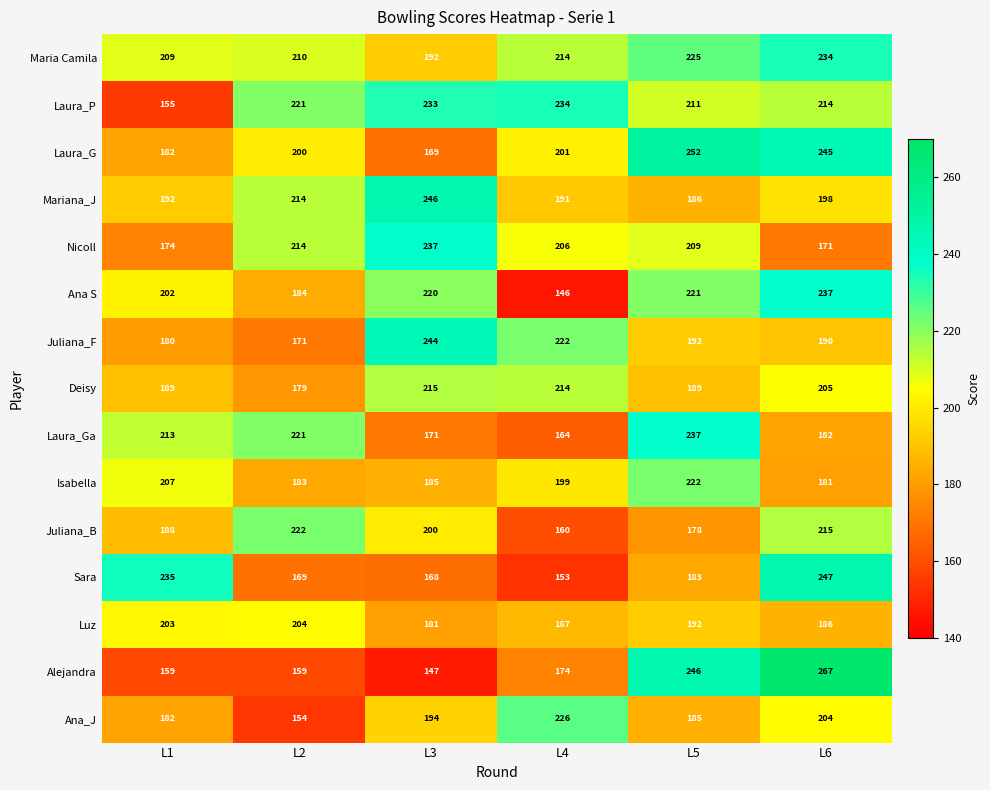

At which category does the chart reach its minimum across all series?

L4